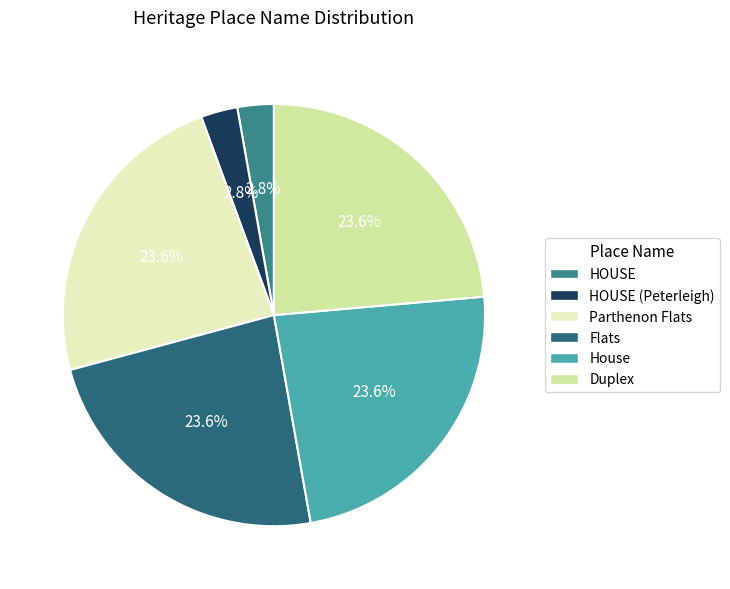

How many slices are in this pie chart?

6